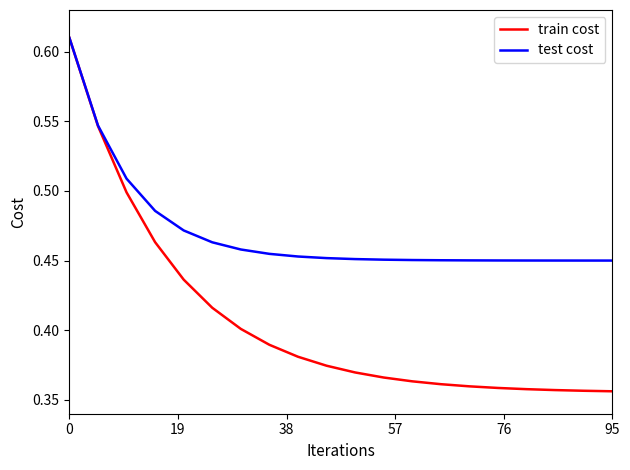

Rank the series by their average value, from lowest to highest.

train cost, test cost